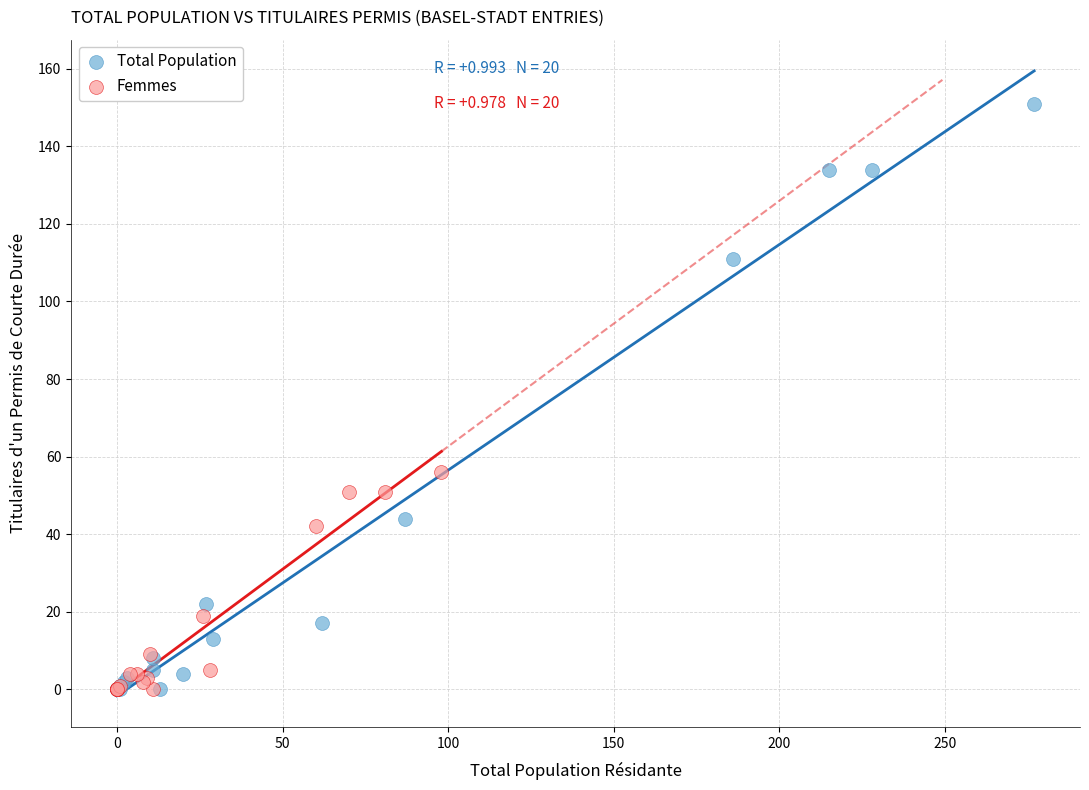

Which series reaches the maximum Y coordinate?

Total Population